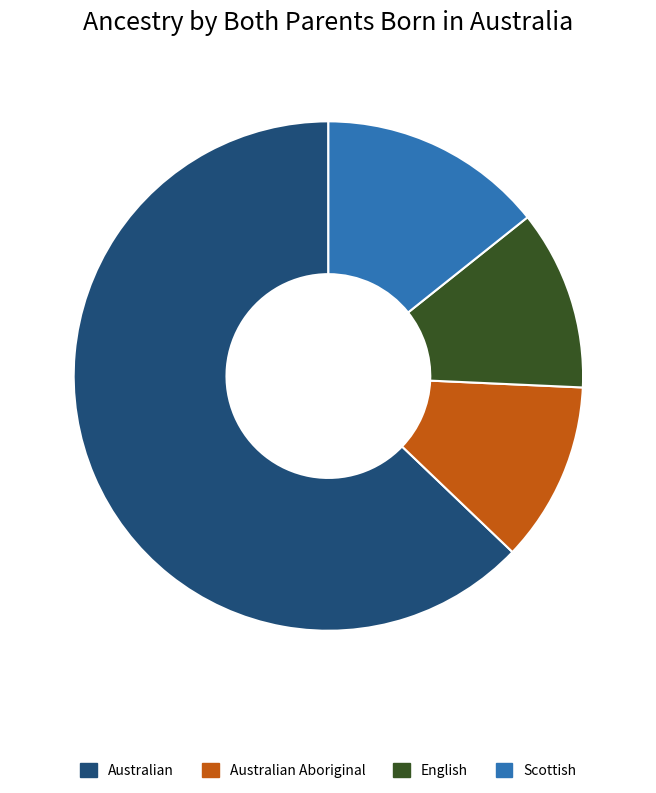

Does Australian account for over 50% of the chart?

Yes